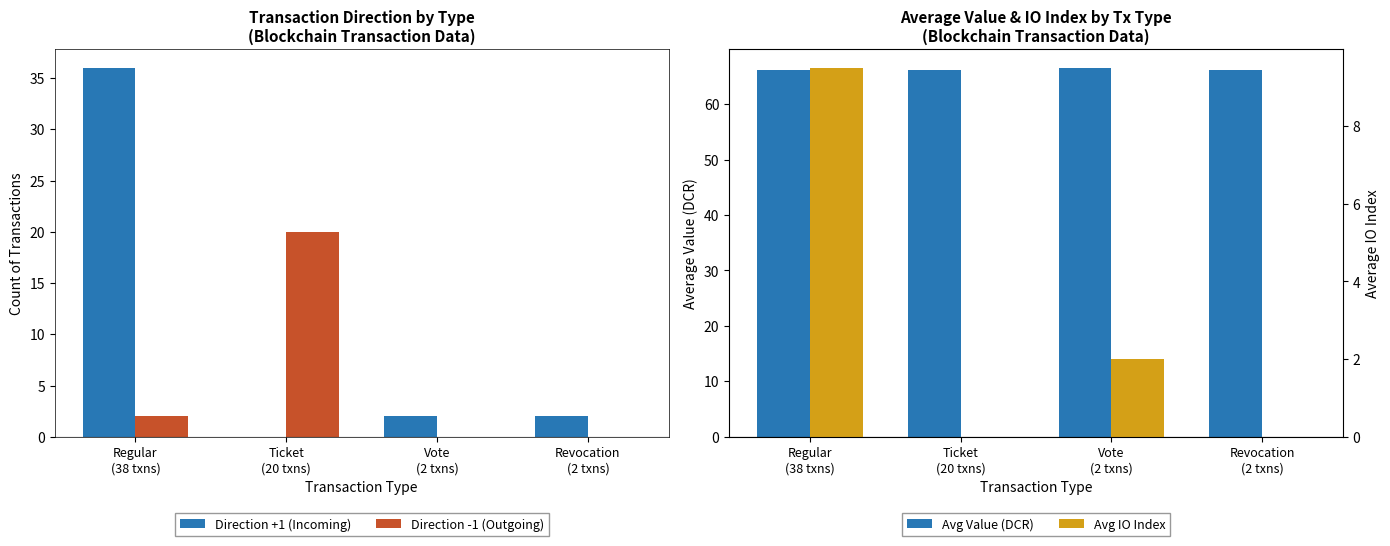

Which series has the largest range (max minus min)?

Direction +1 (Incoming)